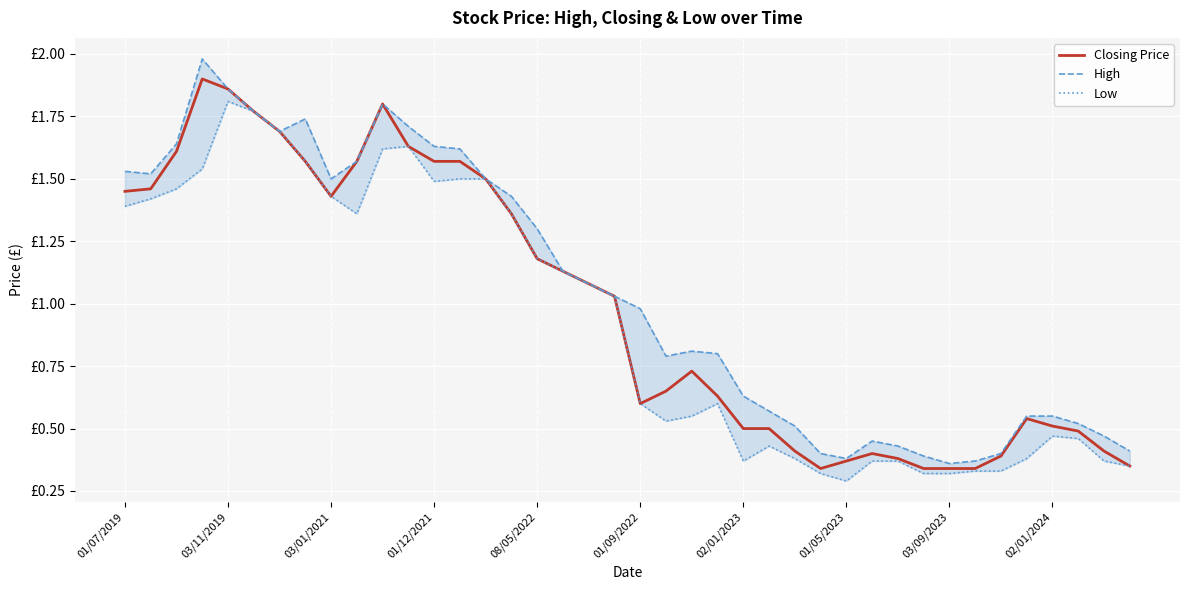

What is the difference between the maximum and second lowest values in the Closing Price series?

1.6